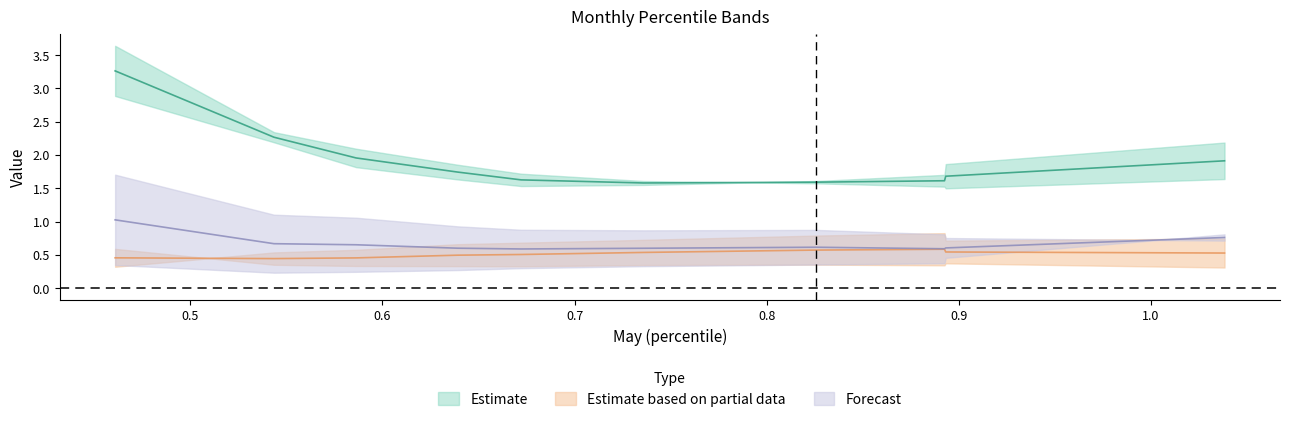

Reading left to right, transcribe all the data shown in this chart.

Jan: pct05=3.6	pct15=2.3	pct25=2.1	pct35=1.9	pct45=1.7	pct55=1.6	pct65=1.6	pct75=1.5	pct85=1.5	pct95=1.6
Feb: pct05=2.9	pct15=2.2	pct25=1.8	pct35=1.6	pct45=1.5	pct55=1.6	pct65=1.6	pct75=1.7	pct85=1.9	pct95=2.2
Mar: pct05=0.3	pct15=0.2	pct25=0.2	pct35=0.3	pct45=0.3	pct55=0.3	pct65=0.4	pct75=0.4	pct85=0.5	pct95=0.8
Apr: pct05=0.3	pct15=0.5	pct25=0.6	pct35=0.7	pct45=0.7	pct55=0.7	pct65=0.8	pct75=0.8	pct85=0.7	pct95=0.7
Jun: pct05=0.6	pct15=0.4	pct25=0.3	pct35=0.3	pct45=0.3	pct55=0.3	pct65=0.4	pct75=0.3	pct85=0.4	pct95=0.3
Jul: pct05=1.7	pct15=1.1	pct25=1.1	pct35=0.9	pct45=0.9	pct55=0.9	pct65=0.9	pct75=0.8	pct85=0.8	pct95=0.7